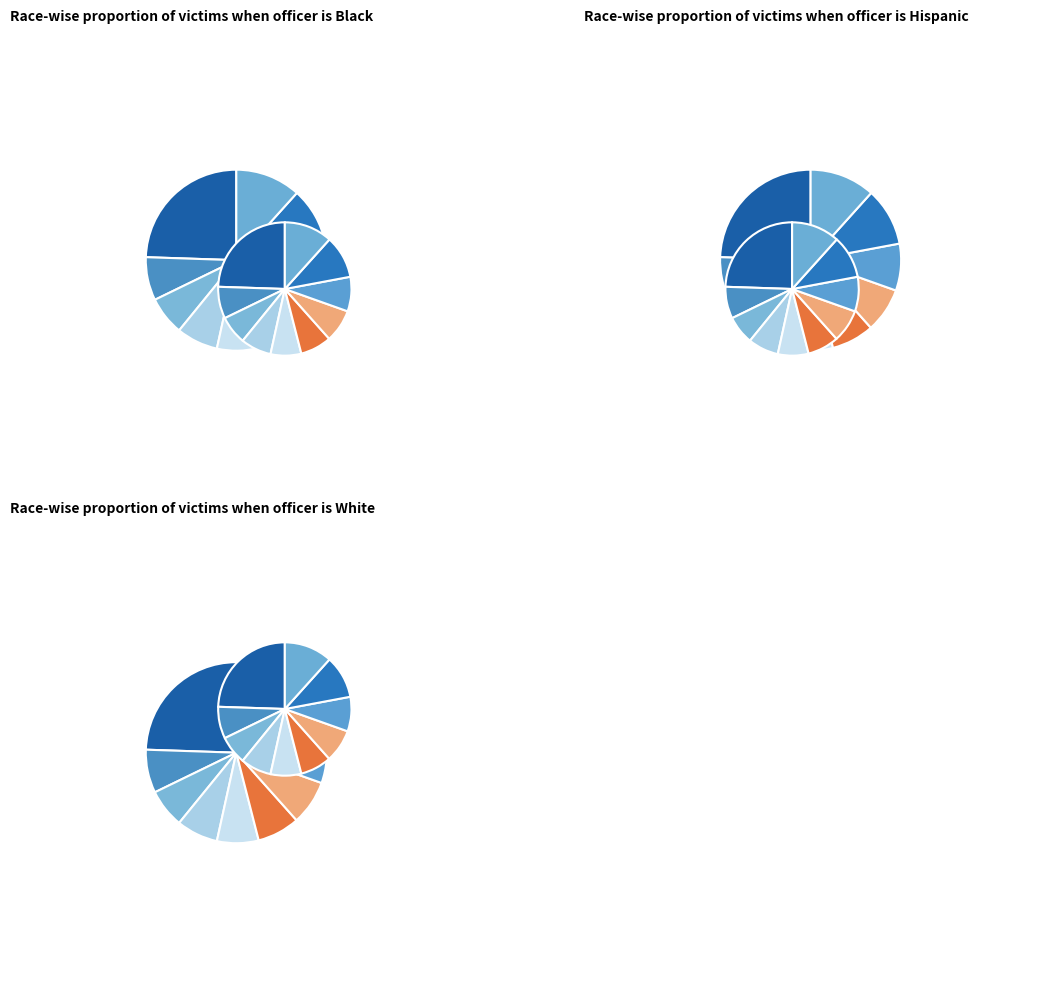

True or false: pct25 accounts for 20% of the total.

False